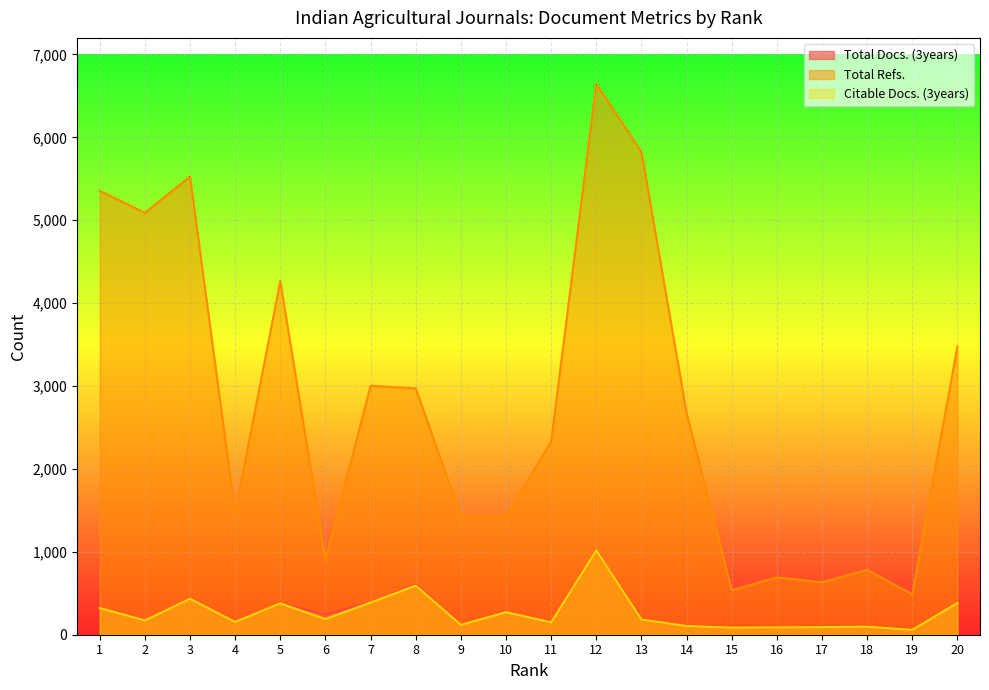

True or false: Total Refs. and Citable Docs. (3years) cross at least once.

False